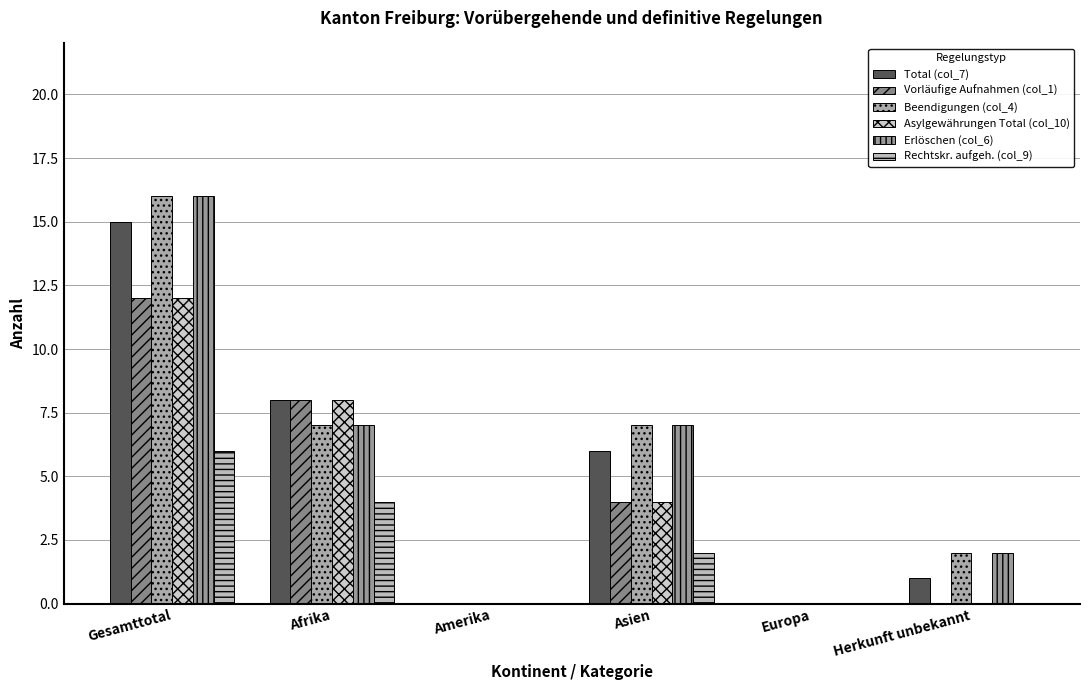

What is the average value of the Total (col_7) series?

5